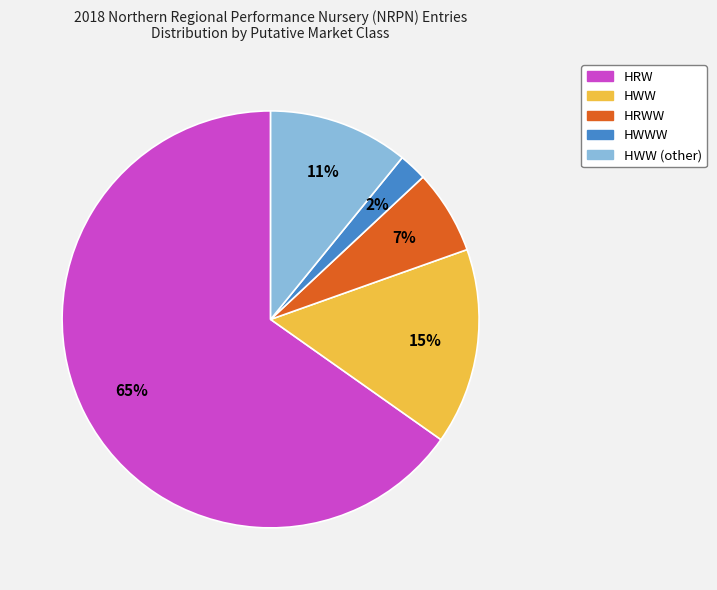

To the nearest percent, what is the average slice percentage?

20%